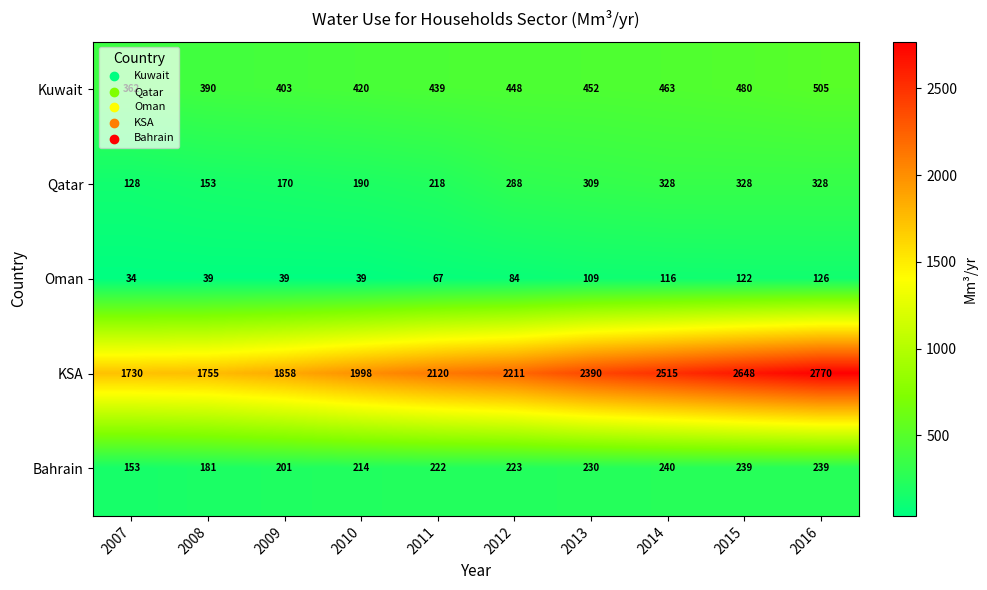

What is the difference between the highest and lowest values at 2008?

1716